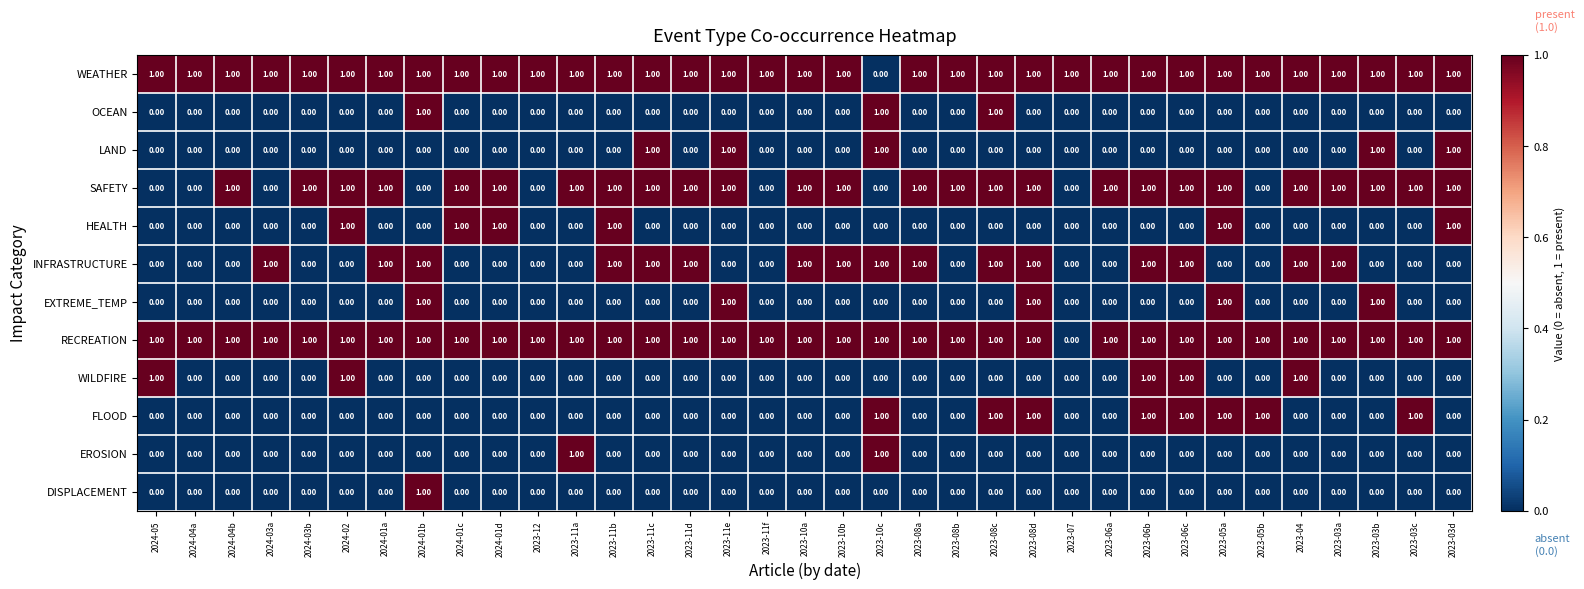

At which category is the sum across all series the highest?

2024-01b